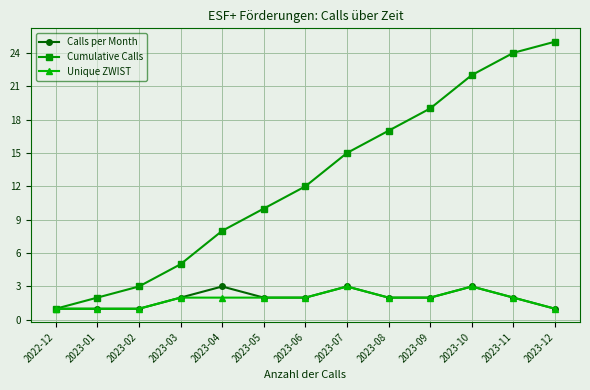

Rank the categories by Cumulative Calls value from lowest to highest.

2022-12, 2023-01, 2023-02, 2023-03, 2023-04, 2023-05, 2023-06, 2023-07, 2023-08, 2023-09, 2023-10, 2023-11, 2023-12